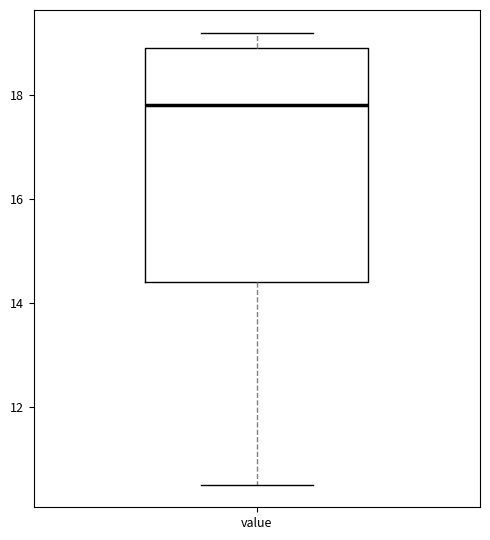

Where is the upper edge of the box for value on the y-axis? The values are not printed on the chart, so give them approximately, as read against the axis.

19.0